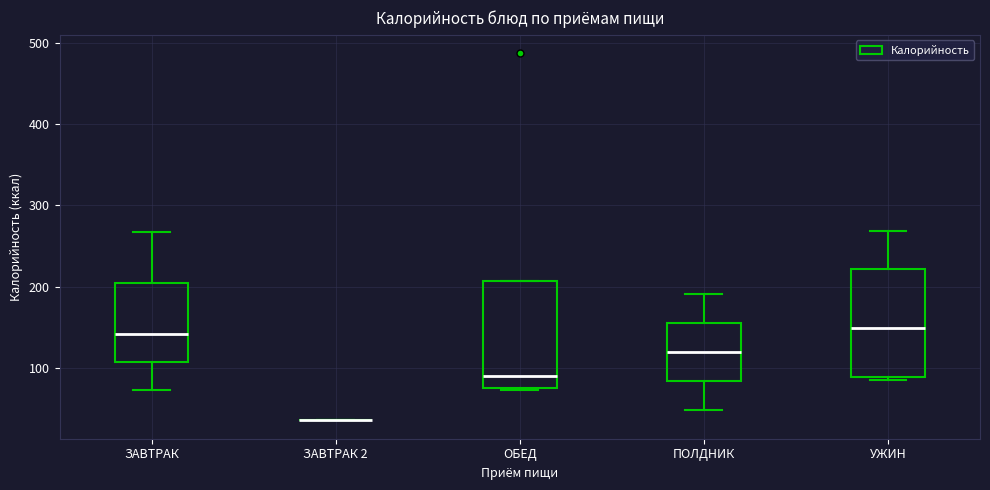

Reading left to right, transcribe this box plot: for each box, give where its median line is, the range the box spans, and where its two whiskers end, as read against the y-axis. The values are not printed on the chart, so give them approximately, as read against the axis.

ЗАВТРАК: median 140, box 110 to 200, whiskers 70 to 270
ЗАВТРАК 2: box collapsed to a line at 40, whiskers 40 to 40
ОБЕД: median 90, box 80 to 210, whiskers 70 to 210
ПОЛДНИК: median 120, box 80 to 160, whiskers 50 to 190
УЖИН: median 150, box 90 to 220, whiskers 80 to 270